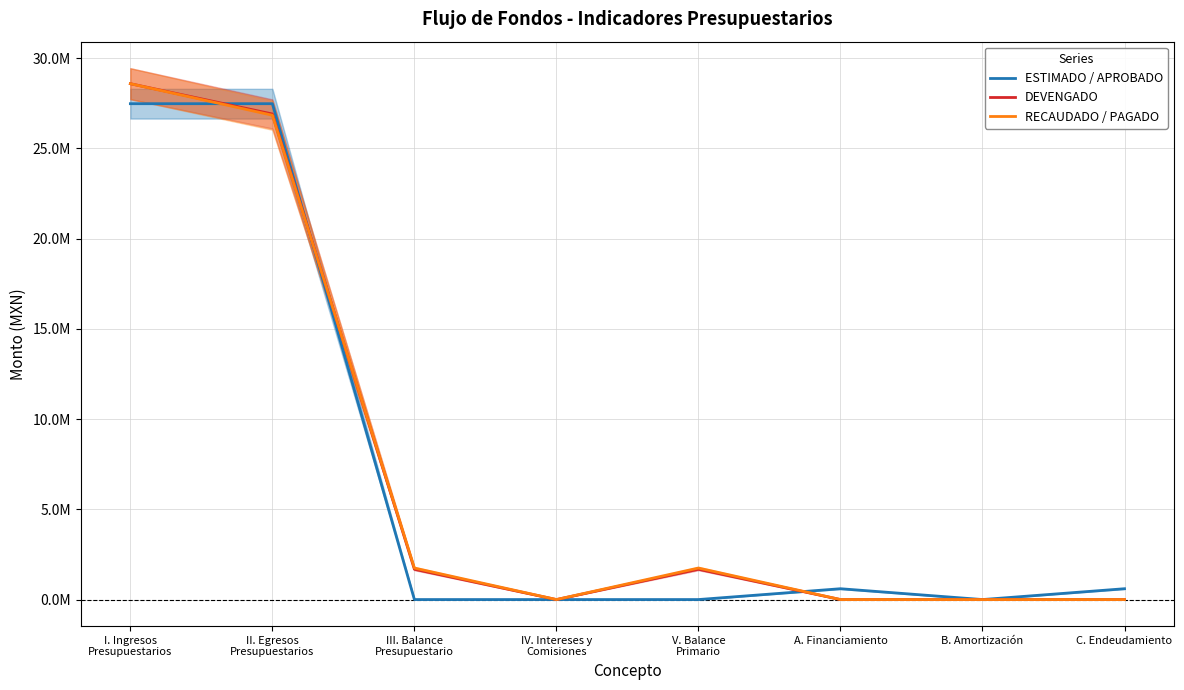

How many lines are shown in the chart?

3